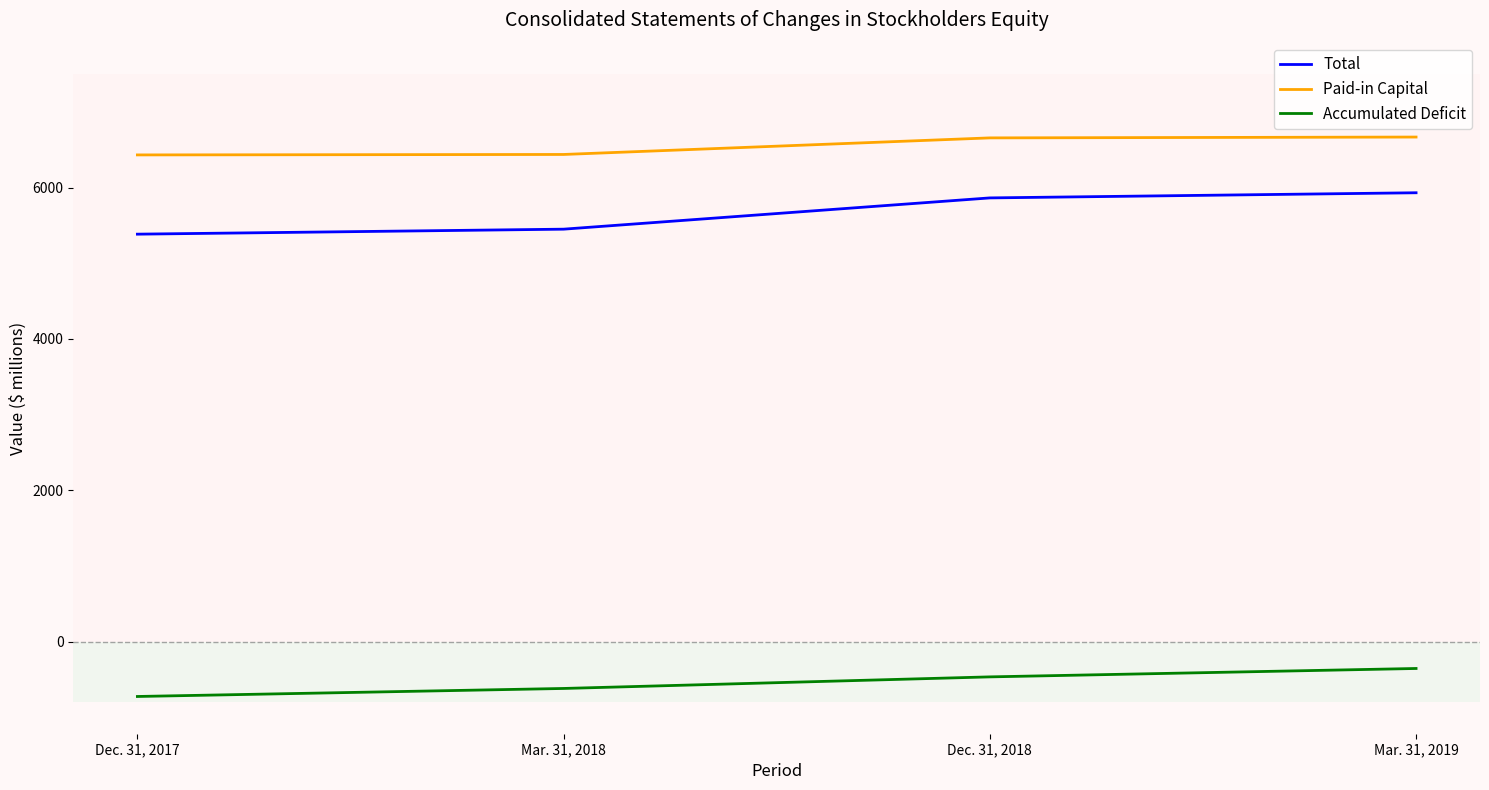

What is the total value across all series at Dec. 31, 2017?

11094